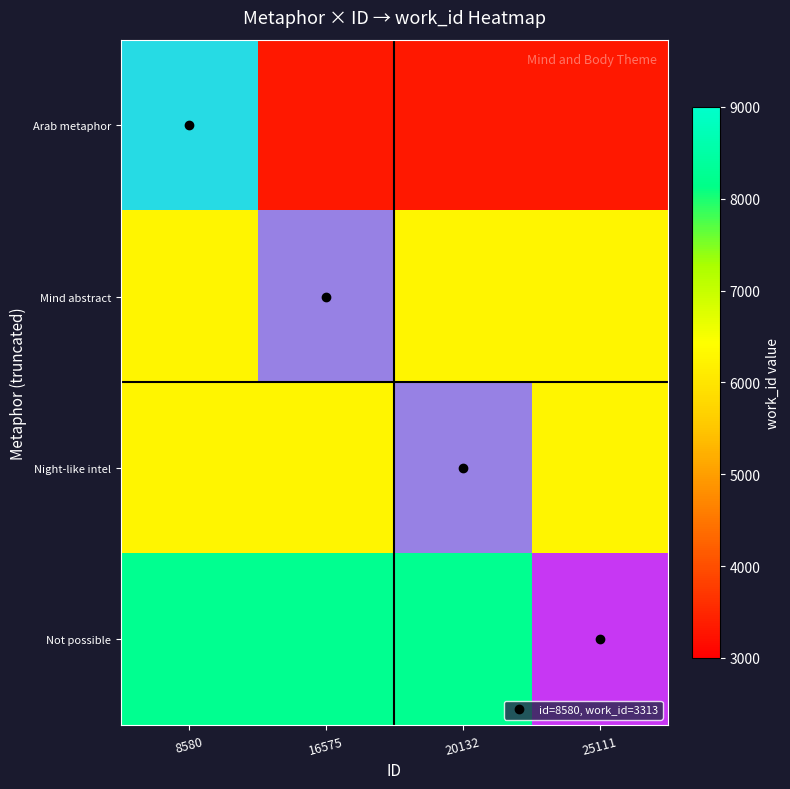

Rank the series by their average value, from lowest to highest.

Arab metaphor, Mind abstract, Night-like intel, Not possible